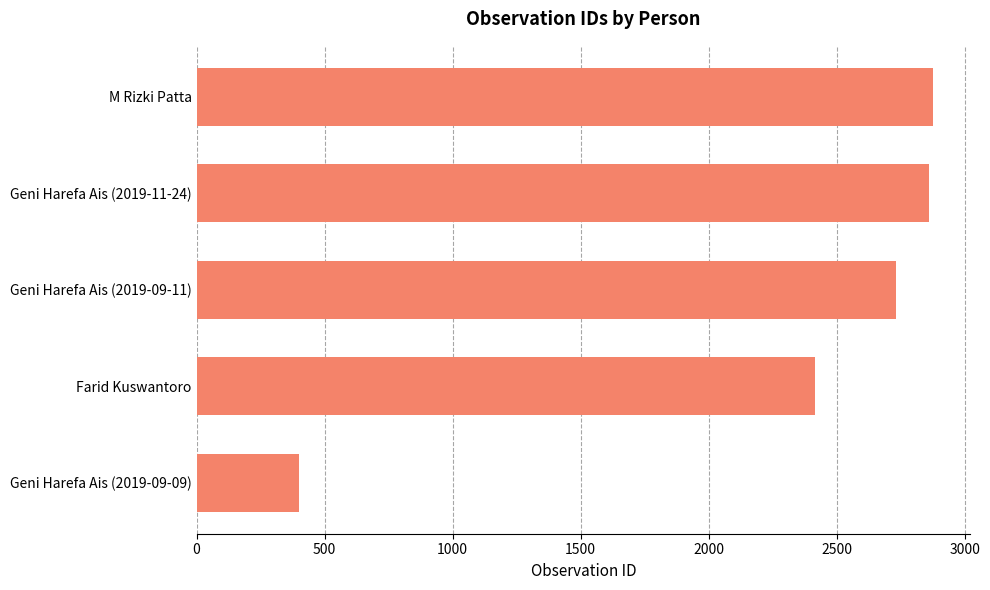

What is the difference between the maximum and second lowest values?

461